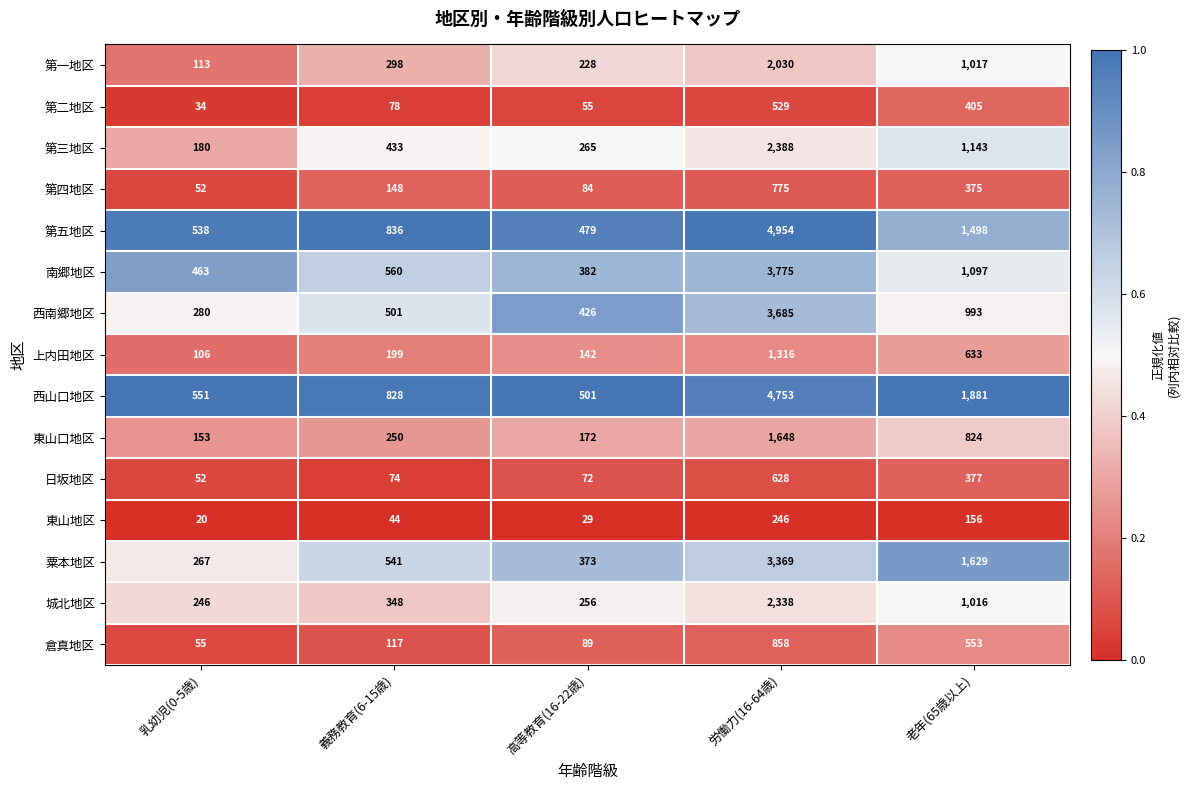

What is the difference between the highest and lowest values at 義務教育(6-15歳)?

792